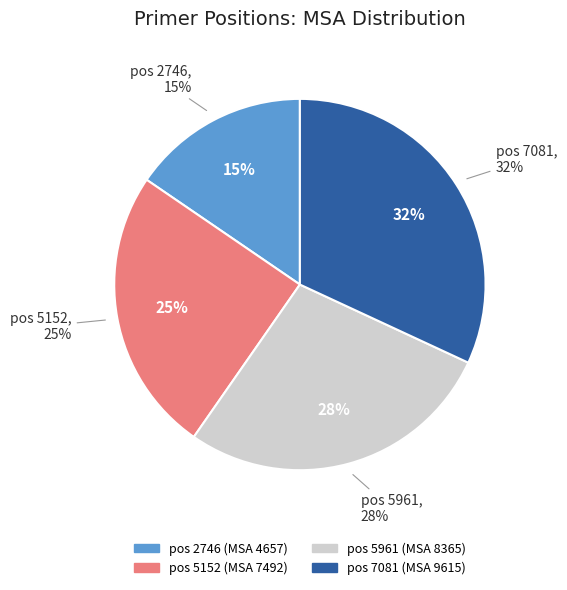

Does 5961 represent more than half of the total?

No